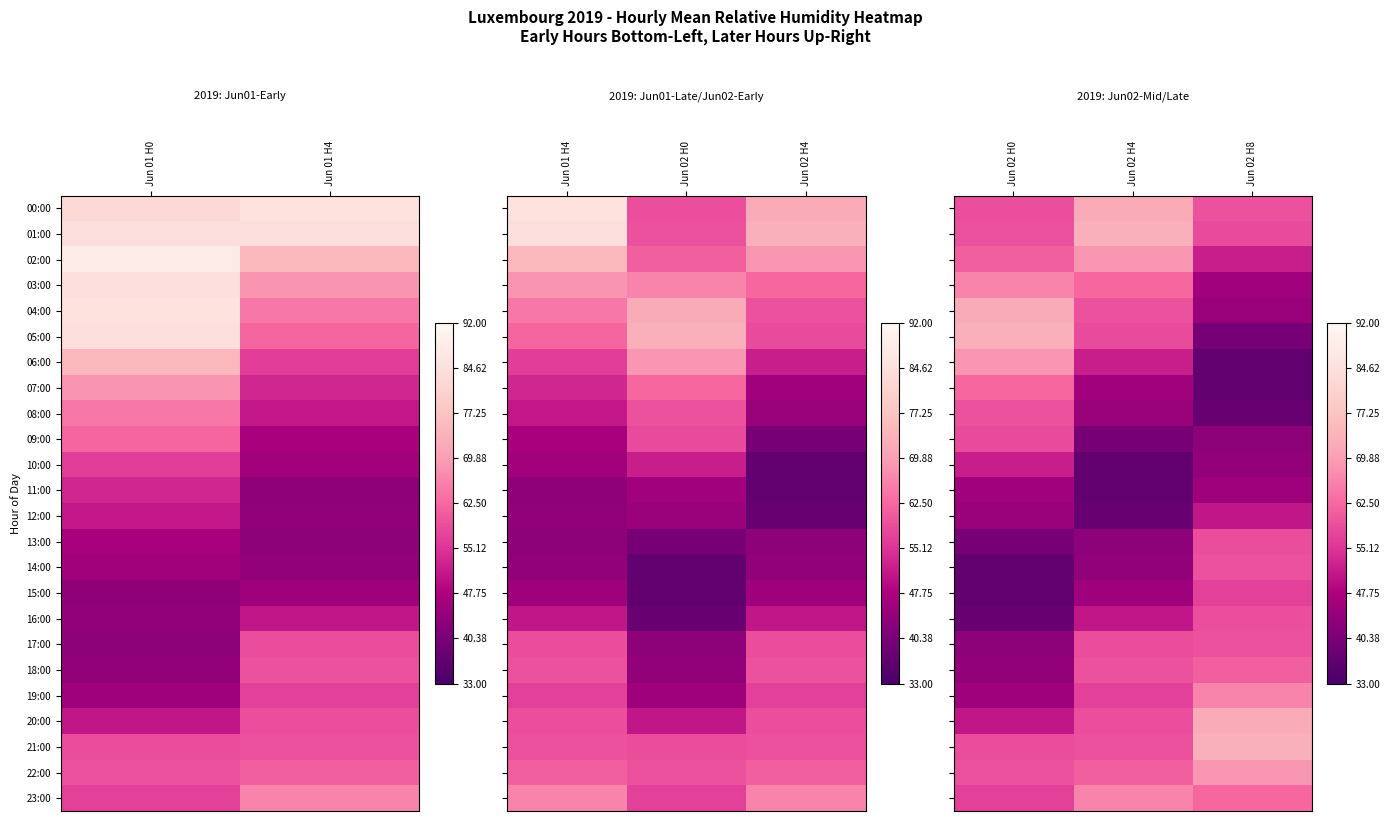

At which category is the sum across all series the highest?

Jun 02 H0